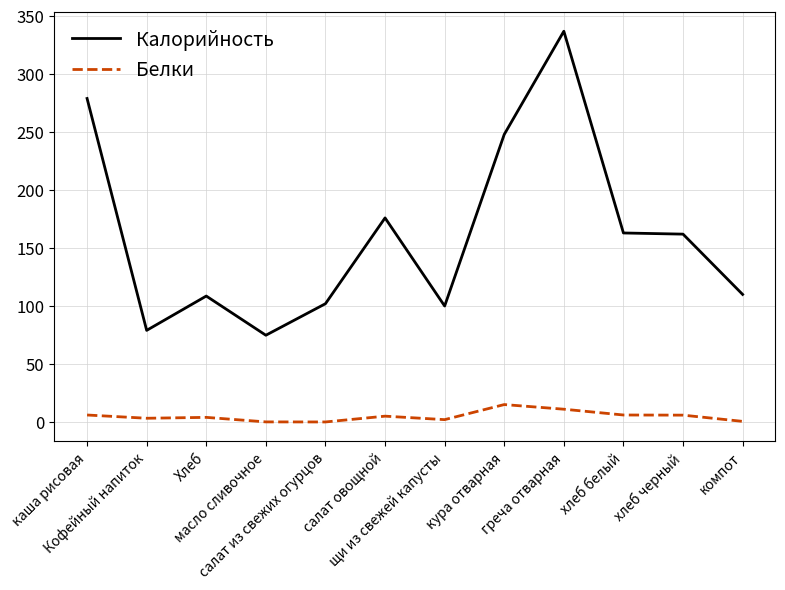

List the series in order of their peak value, lowest first.

Белки, Калорийность